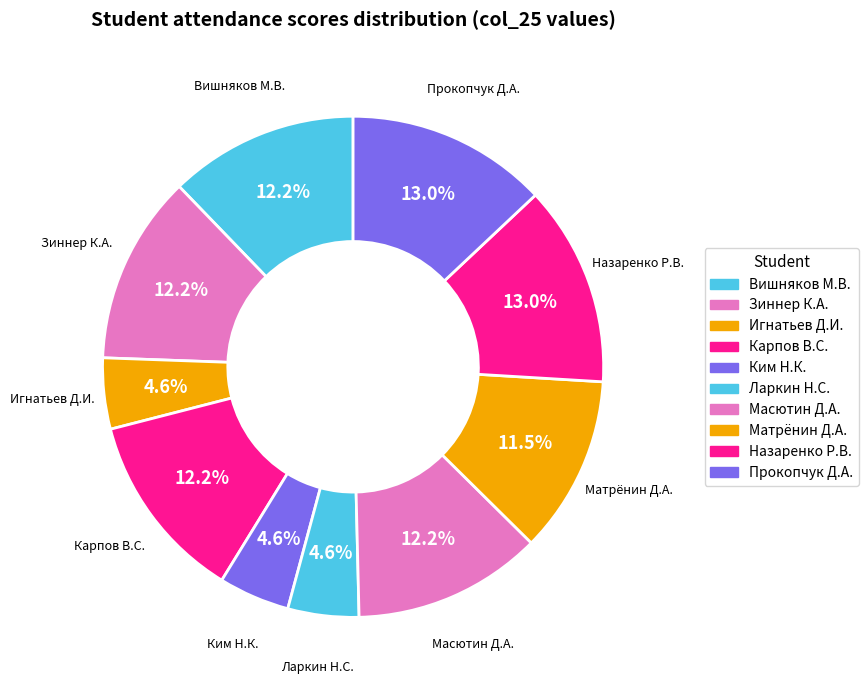

Count the number of slices in the pie.

10